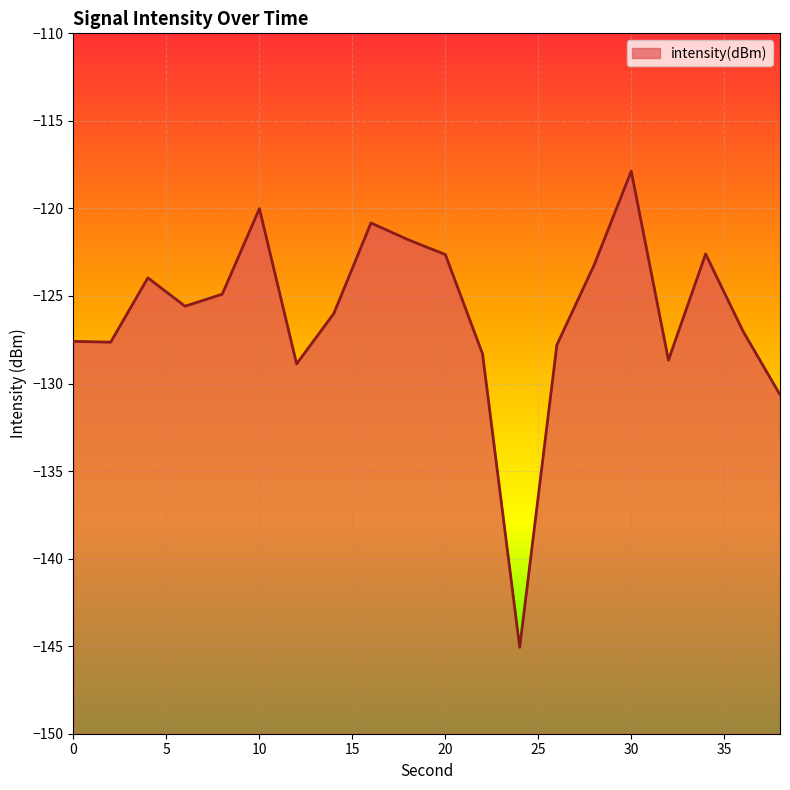

Reading right to left, transcribe all the data shown in this chart.

-130.6	-127.0	-122.6	-128.7	-117.9	-123.2	-127.8	-145.1	-128.3	-122.6	-121.8	-120.8	-126.0	-128.9	-120.0	-124.9	-125.6	-124.0	-127.6	-127.6